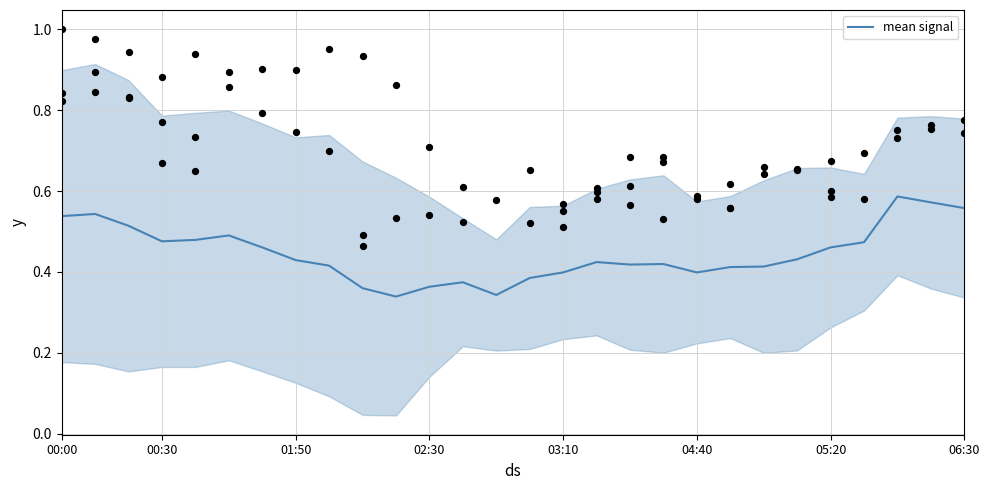

Between 24 and 8, which is larger?

24